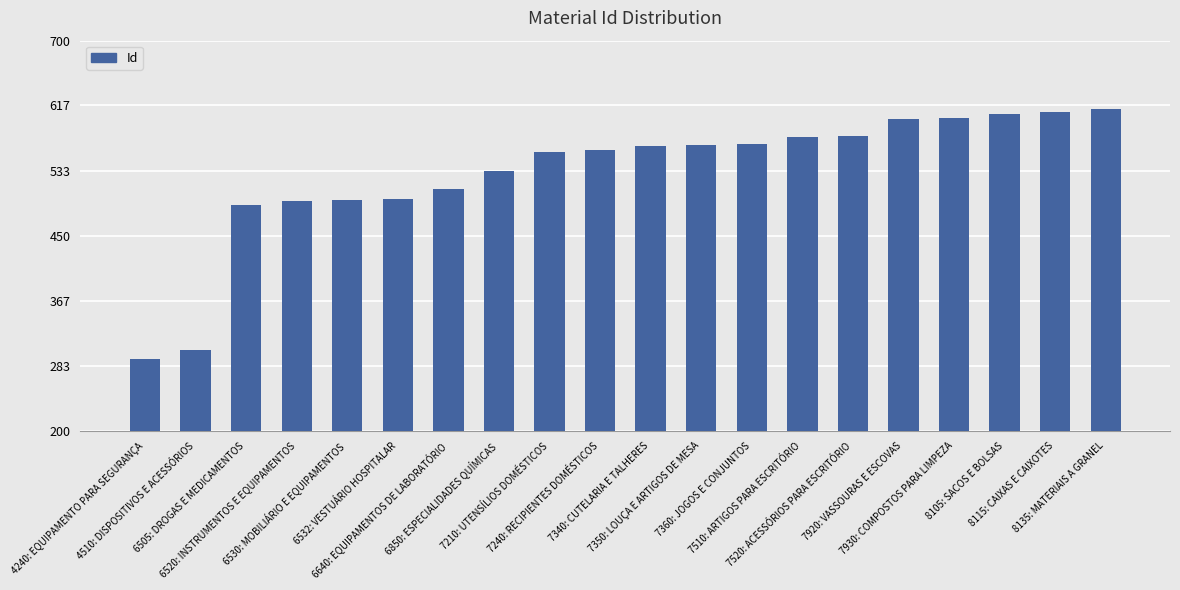

The value at 7930: COMPOSTOS PARA LIMPEZA is 909. True or false?

False